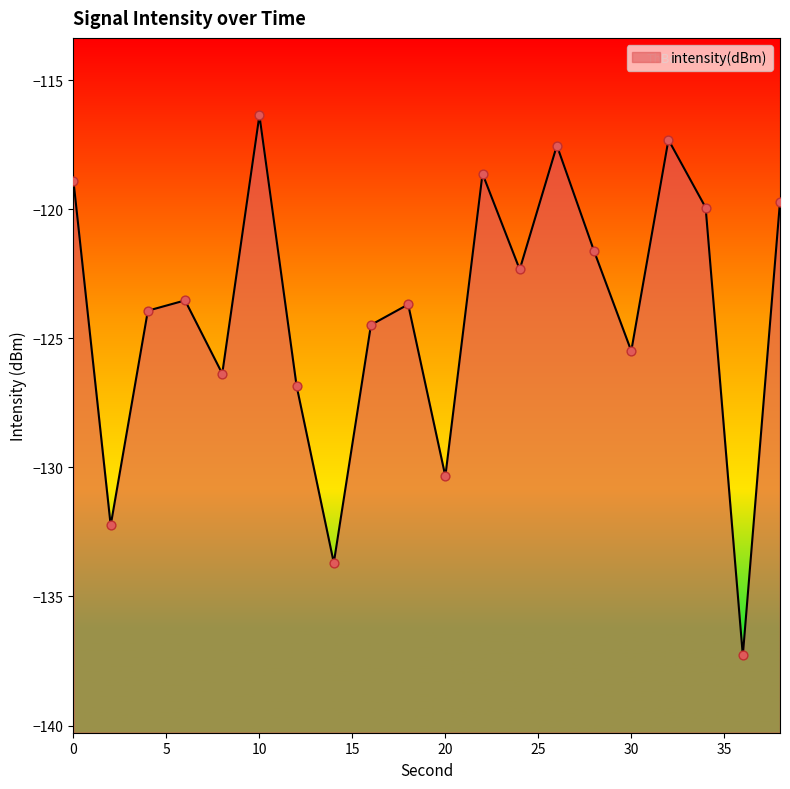

Between 0 and 26, which is larger?

26